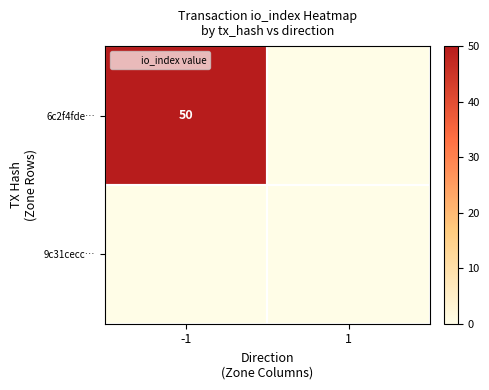

The value of 6c2f4fde… at 1 is 0. True or false?

True